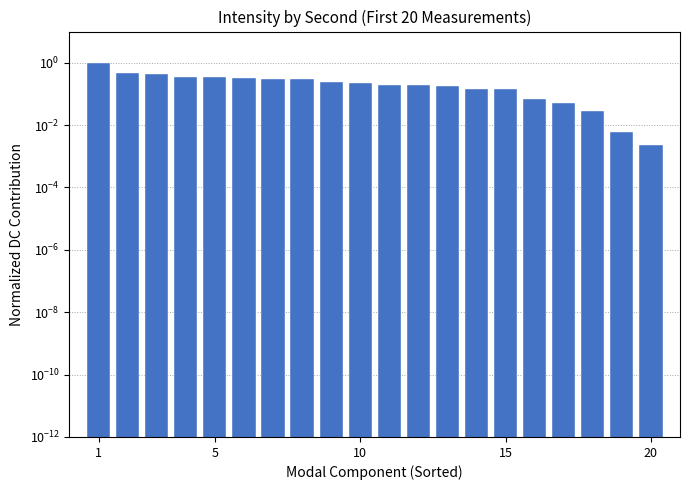

At which category does the chart reach its peak across all series?

1